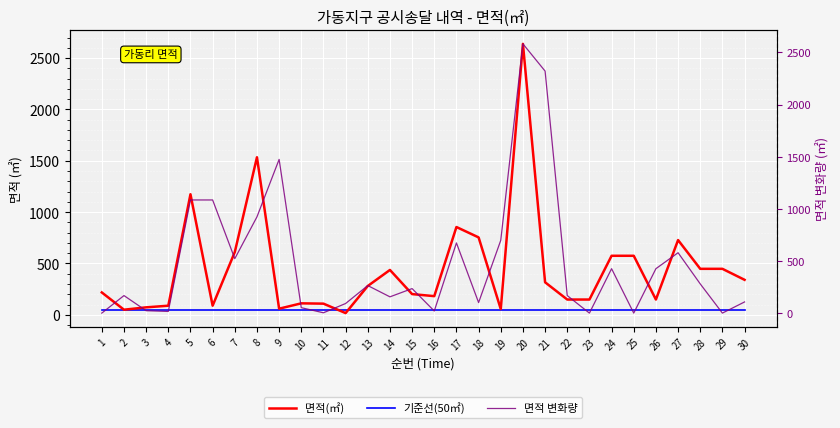

Which label corresponds to the largest value in the chart?

20